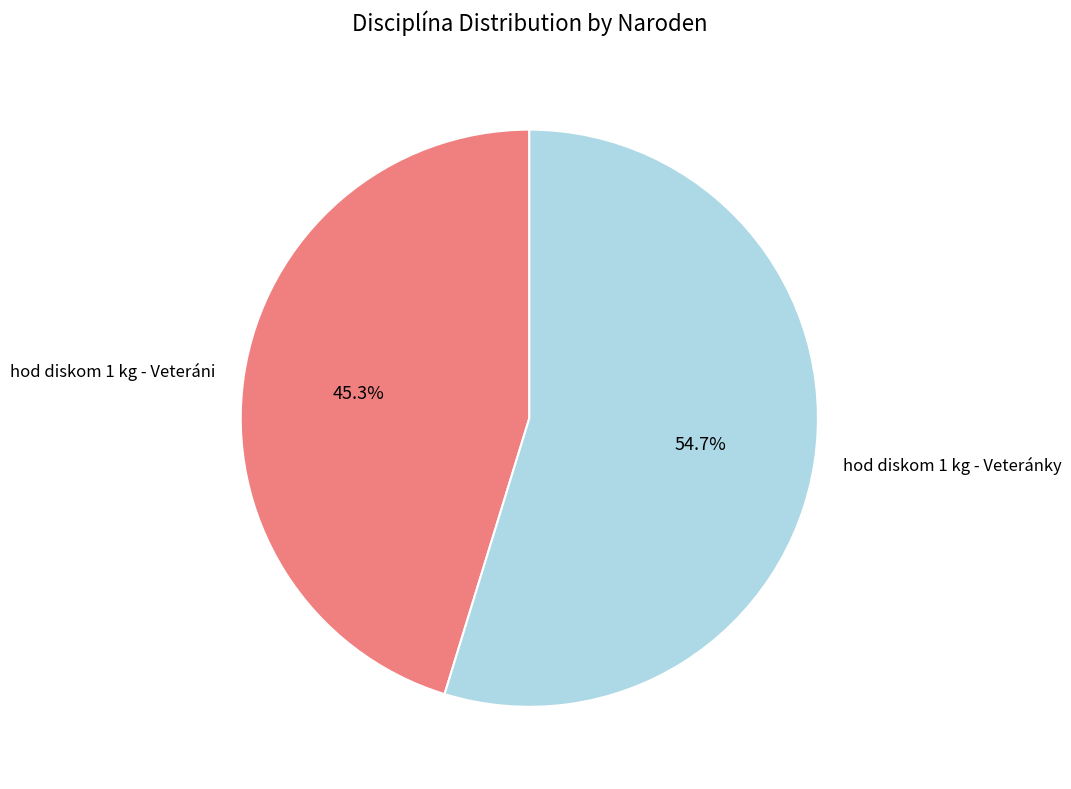

What percentage is NOT represented by hod diskom 1 kg - Veteránky?

45.3%